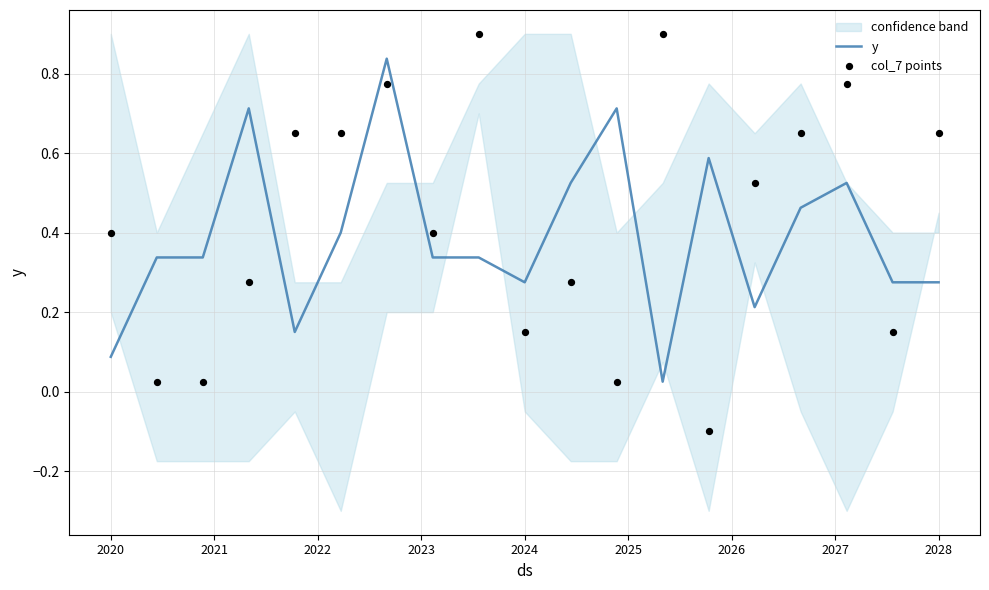

At how many categories does at least one series exceed 0?

19